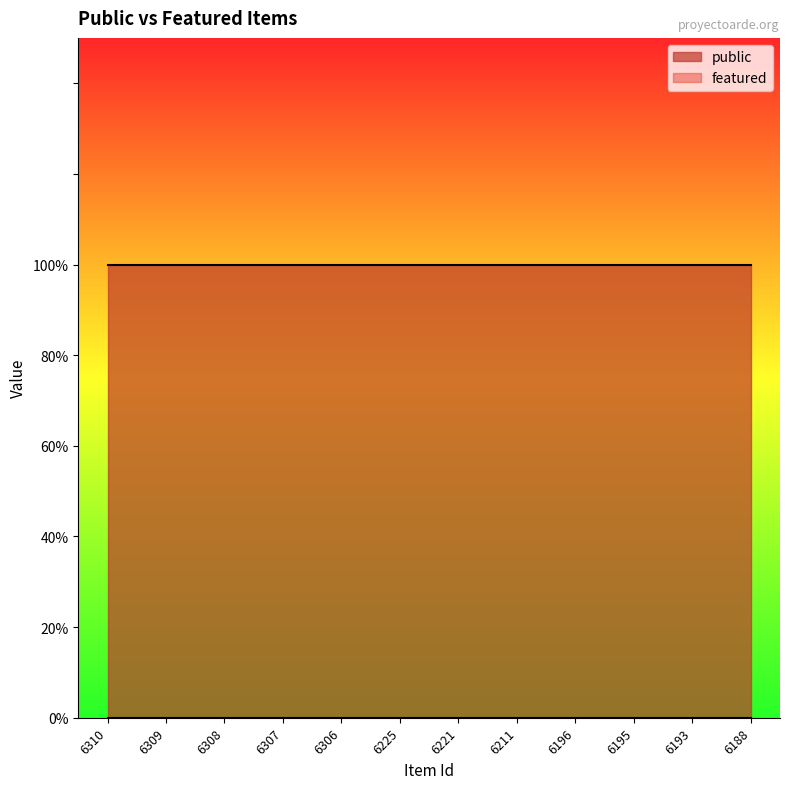

Count the number of data series in this chart.

2